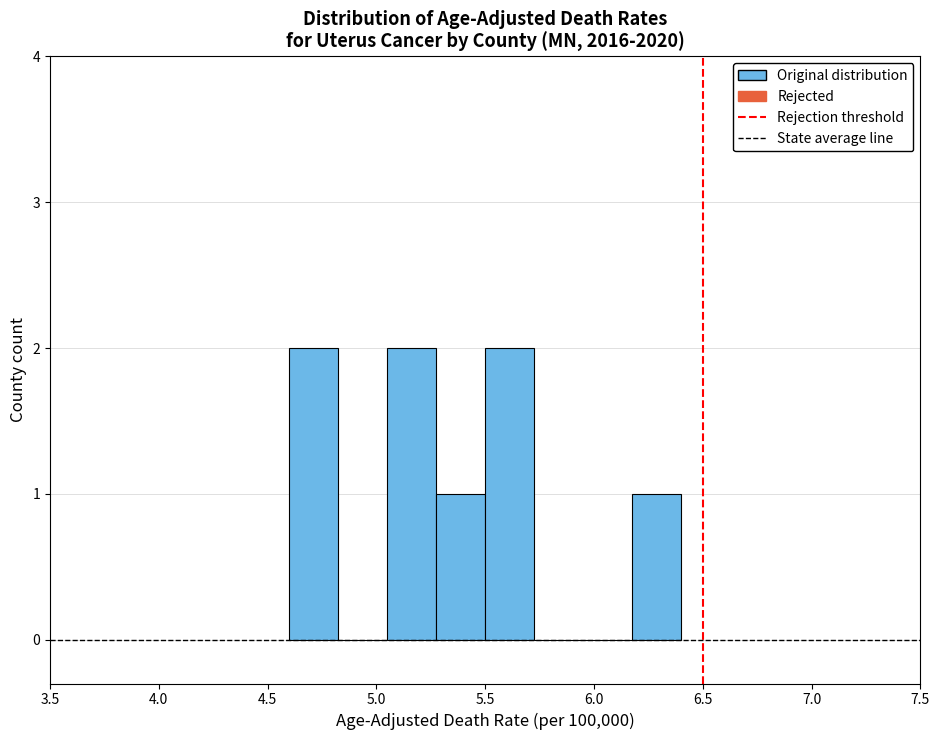

Reading left to right, transcribe this chart: for each bar, give the range it covers on the x-axis and its height. Neither the bar edges nor the heights are printed on the chart, so give them approximately, as read against the axes.

4.600 to 4.825: 2
4.825 to 5.050: 0
5.050 to 5.275: 2
5.275 to 5.500: 1
5.500 to 5.725: 2
5.725 to 5.950: 0
5.950 to 6.175: 0
6.175 to 6.400: 1